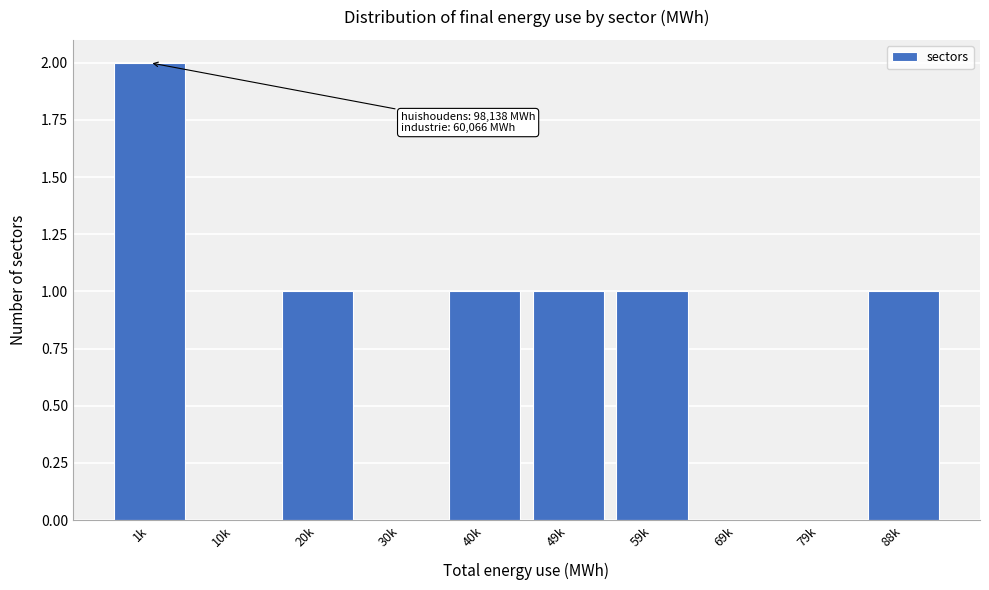

Reading left to right, what are all the values shown in this chart?

1k=2	10k=0	20k=1	30k=0	40k=1	49k=1	59k=1	69k=0	79k=0	88k=1